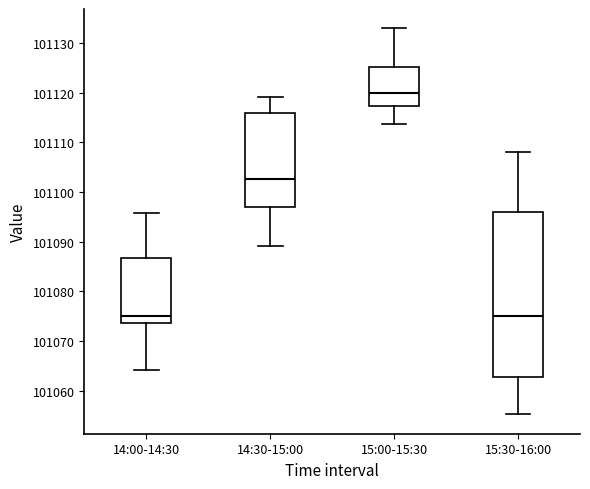

Reading left to right, transcribe this box plot: for each box, give where its median line is, the range the box spans, and where its two whiskers end, as read against the y-axis. The values are not printed on the chart, so give them approximately, as read against the axis.

14:00-14:30: median 101075, box 101074 to 101087, whiskers 101064 to 101096
14:30-15:00: median 101103, box 101097 to 101116, whiskers 101089 to 101119
15:00-15:30: median 101120, box 101117 to 101125, whiskers 101114 to 101133
15:30-16:00: median 101075, box 101063 to 101096, whiskers 101055 to 101108